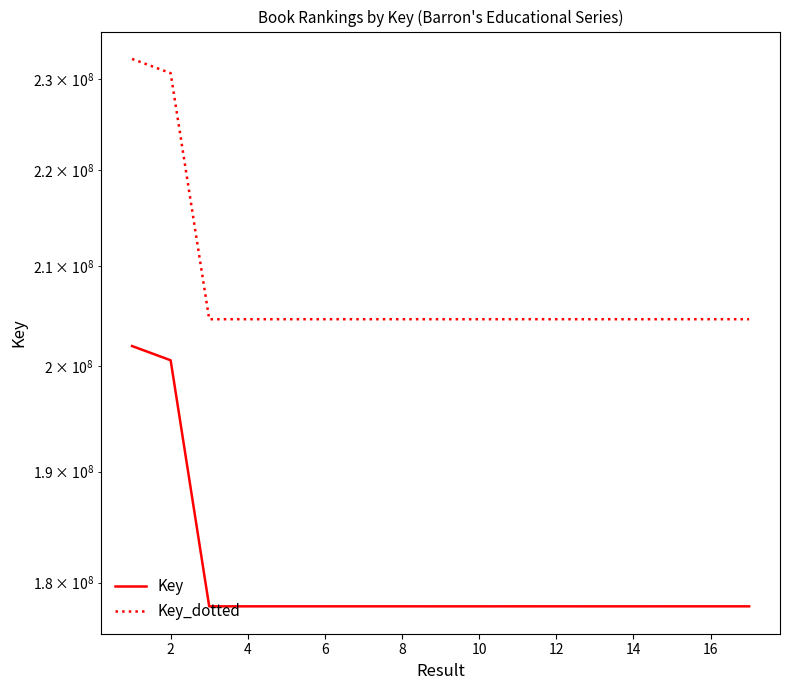

True or false: Key_dotted and Key cross at least once.

False